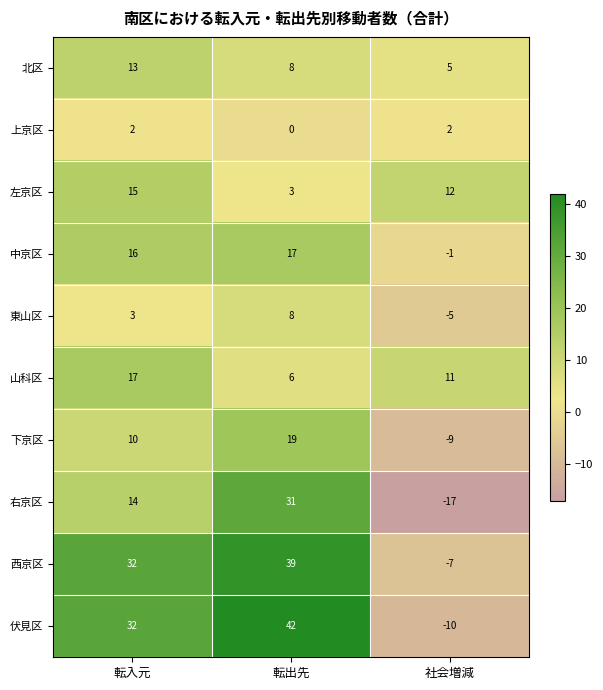

Which series has the widest spread of values?

伏見区